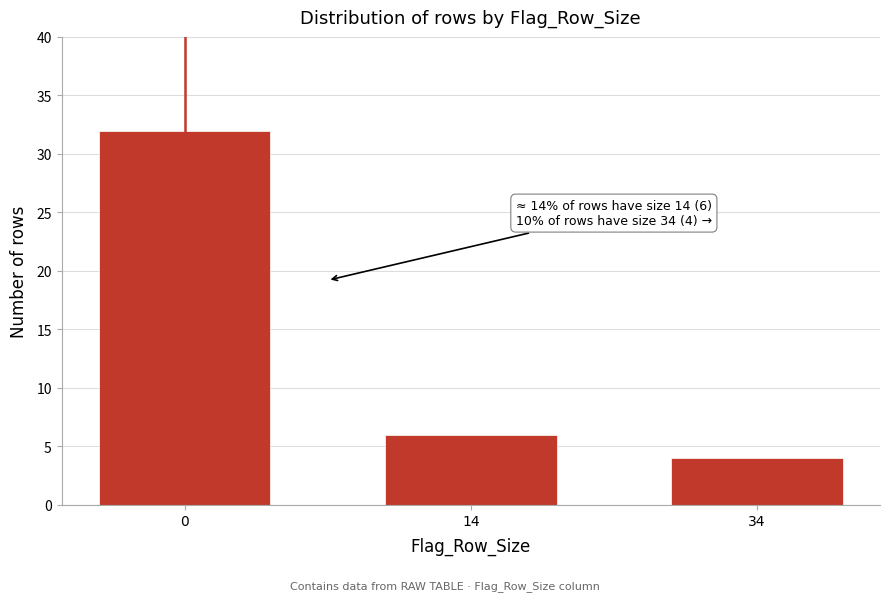

Reading right to left, what are all the values shown in this chart?

4	6	32